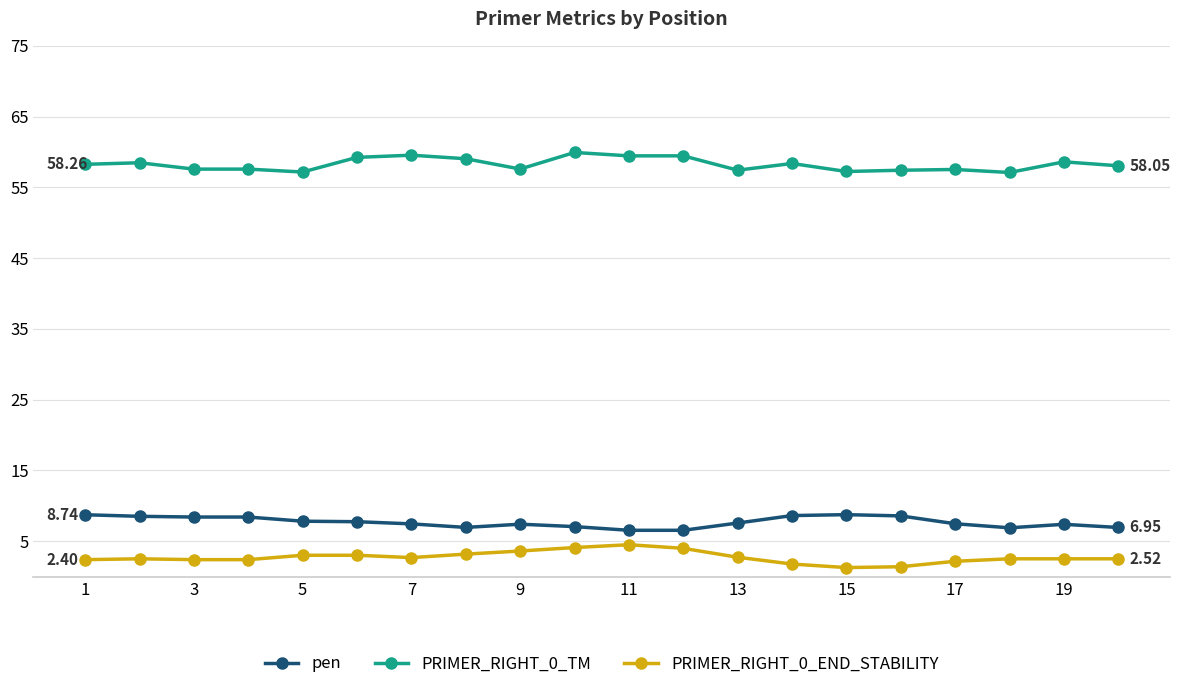

Which series has the largest total across all categories?

PRIMER_RIGHT_0_TM